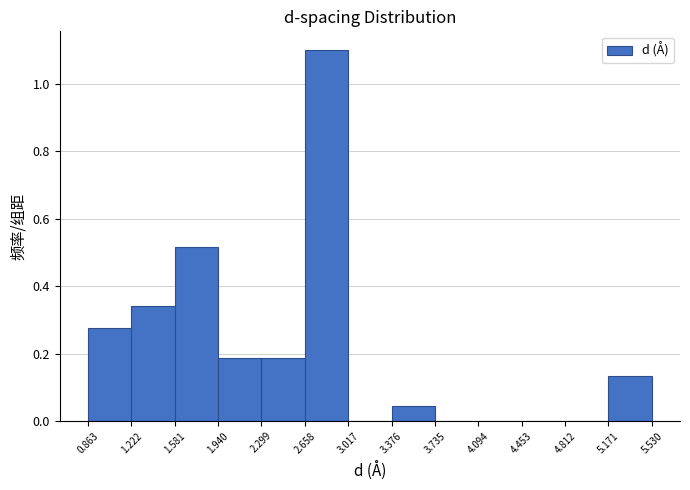

Reading left to right, list every bar in this chart as the range it spans on the x-axis followed by its height. The values are not printed on the chart, so give them approximately, as read against the axis.

0.863 to 1.222: 0.28
1.222 to 1.581: 0.34
1.581 to 1.940: 0.52
1.940 to 2.299: 0.18
2.299 to 2.658: 0.18
2.658 to 3.017: 1.10
3.017 to 3.376: 0
3.376 to 3.735: 0.04
3.735 to 4.094: 0
4.094 to 4.453: 0
4.453 to 4.812: 0
4.812 to 5.171: 0
5.171 to 5.530: 0.14